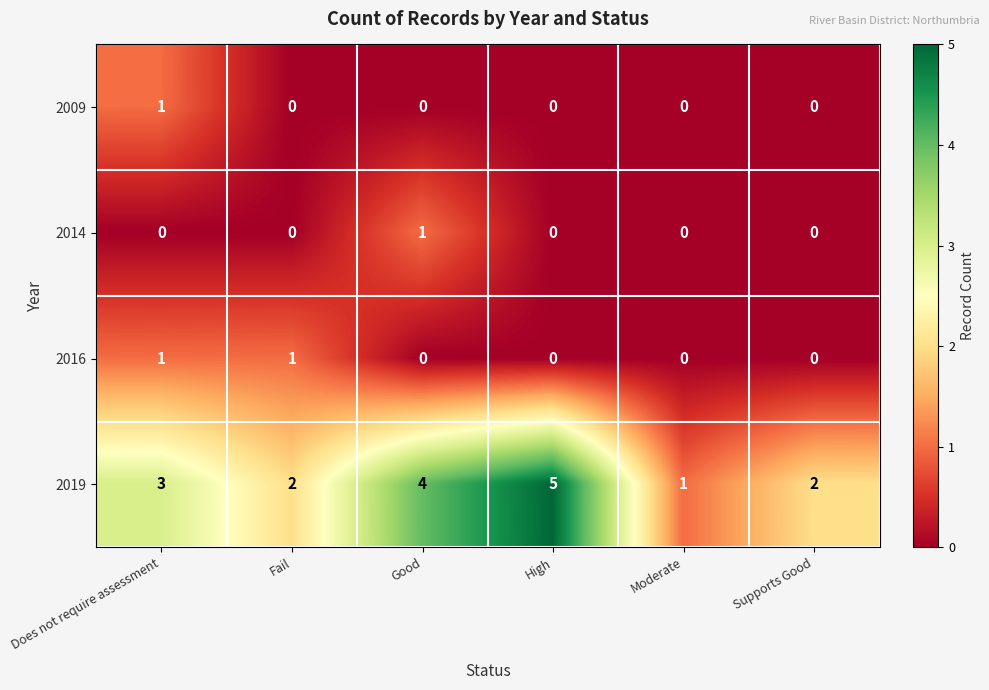

Count the 2014 values in the range 0 to 1.

6